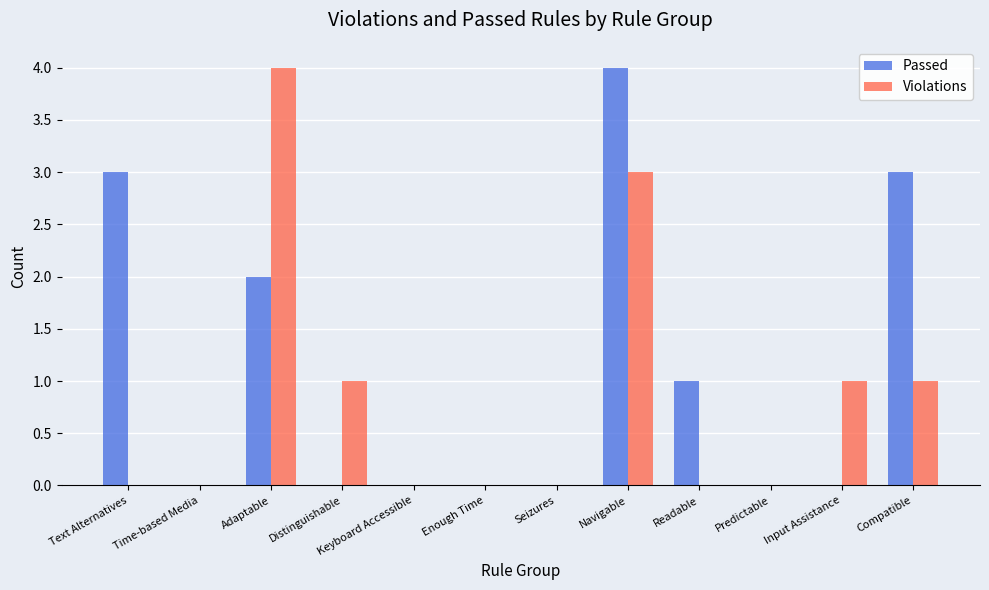

Is it true that Passed equals 0 at Input Assistance?

True